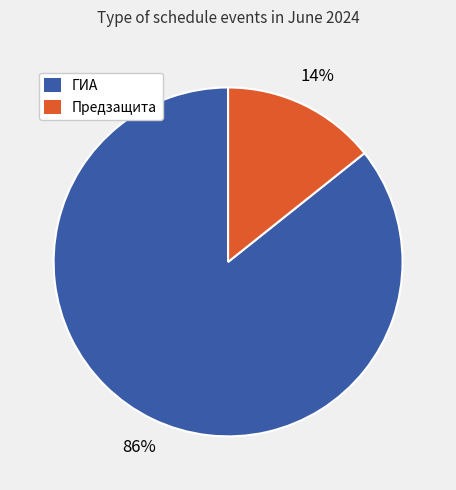

True or false: Предзащита accounts for 14% of the total.

True